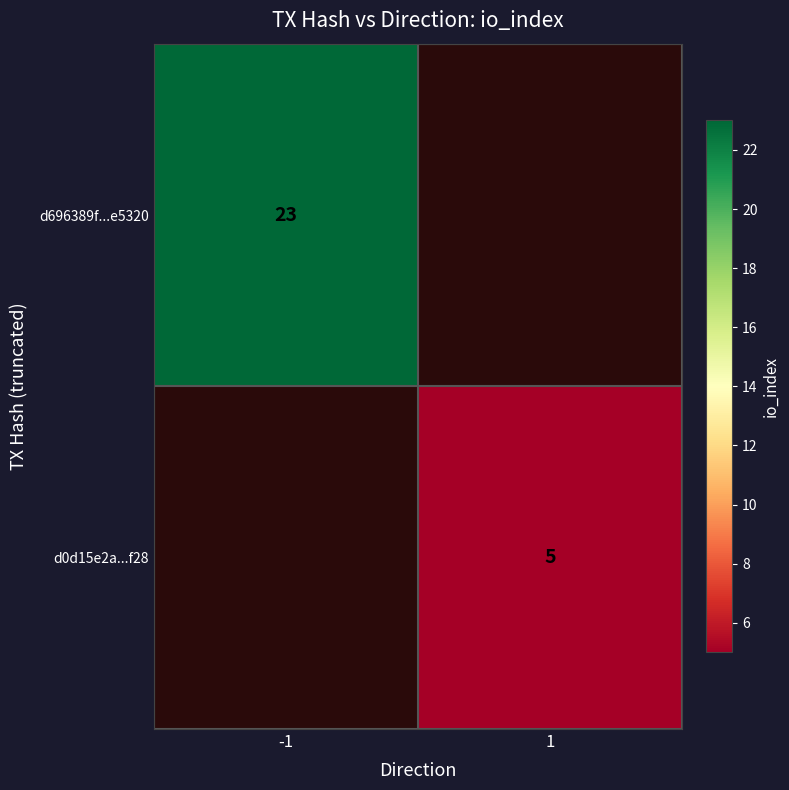

Is it true that d0d15e2a...f28 equals 8 at 1?

False